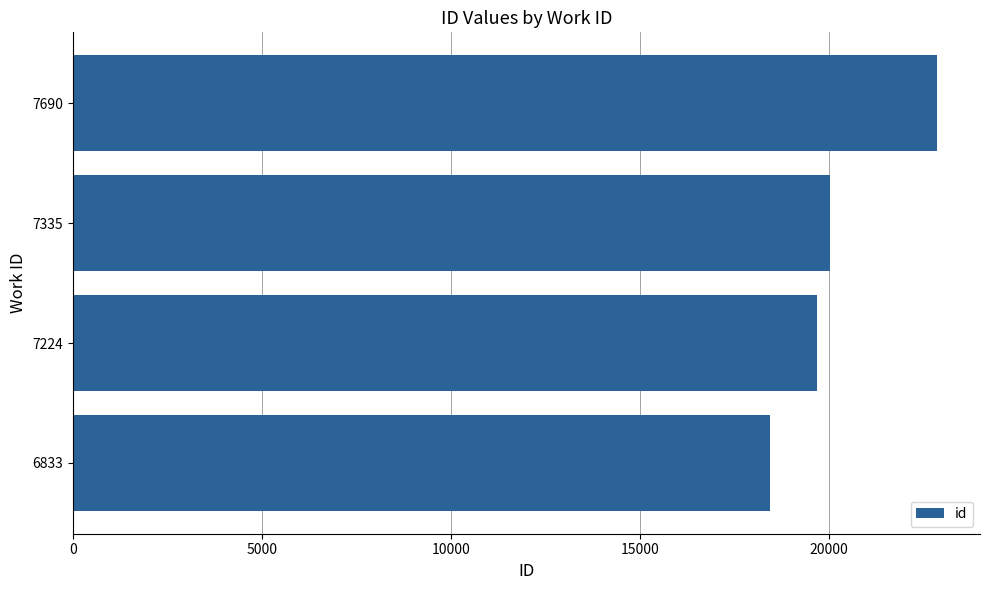

Are the bars horizontal?

Yes